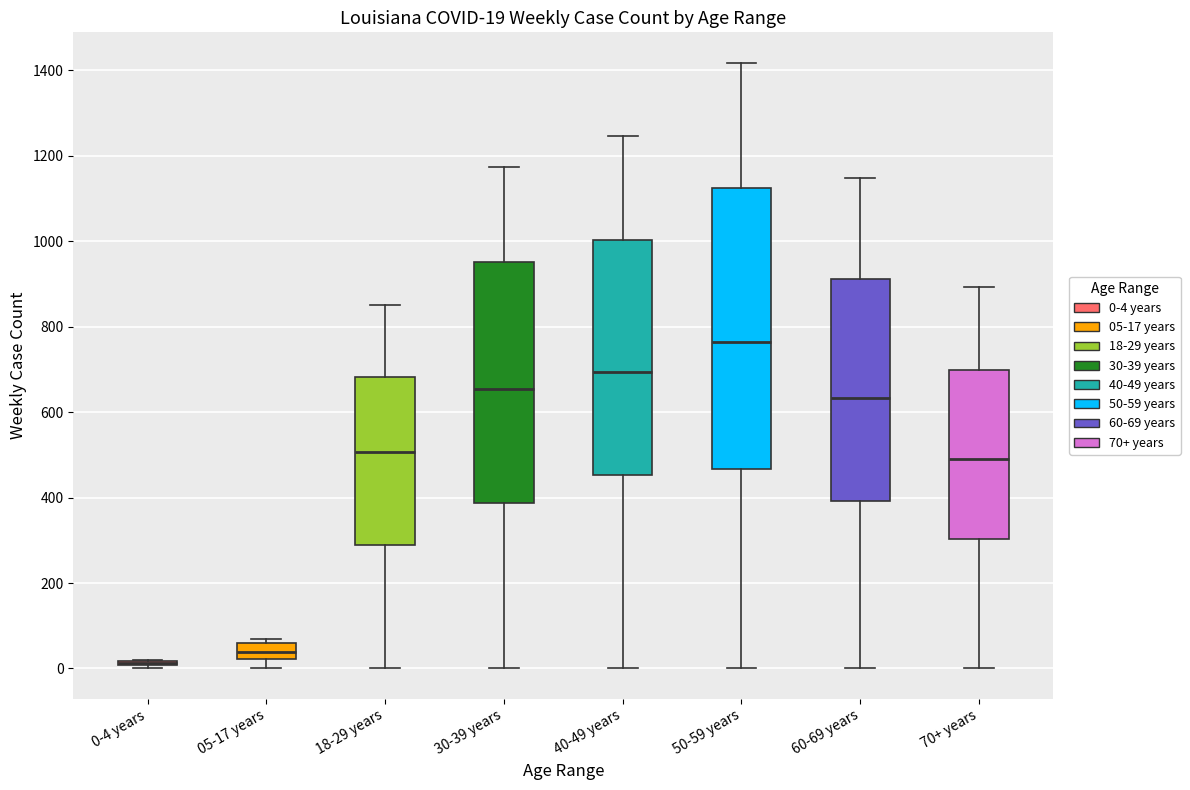

Comparing the boxes themselves (not the whiskers), which one is the tallest?

50-59 years